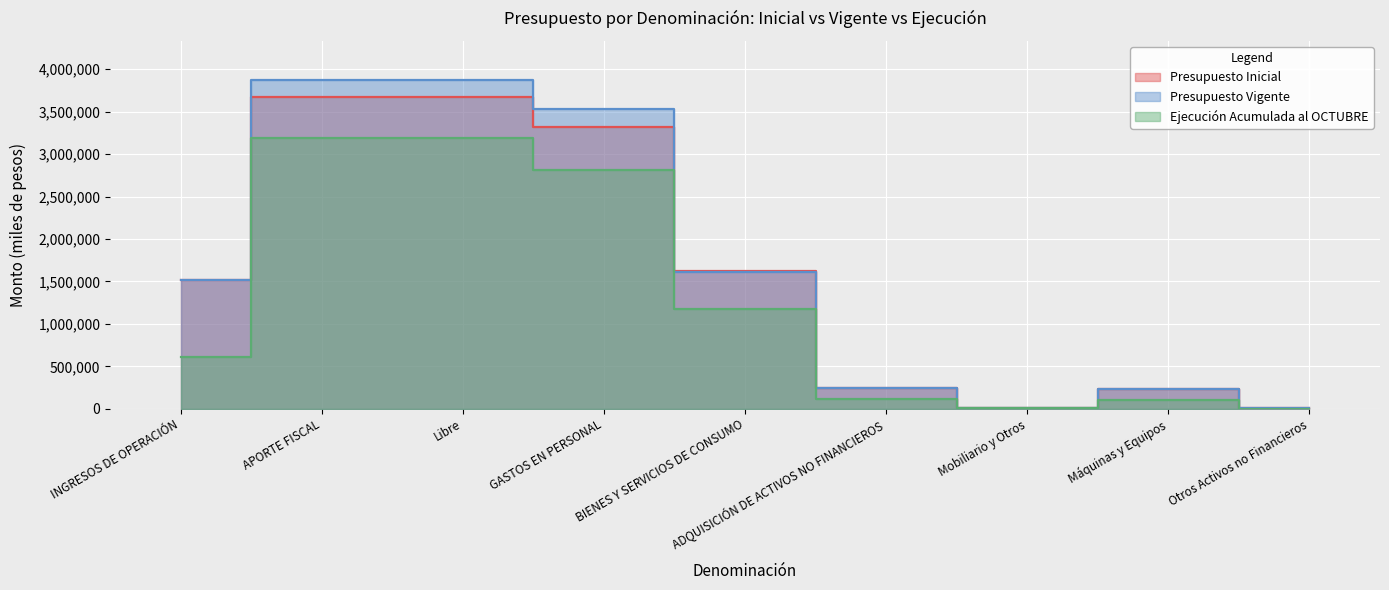

True or false: Presupuesto Vigente has a value of 146267 at ADQUISICIÓN DE ACTIVOS NO FINANCIEROS.

False